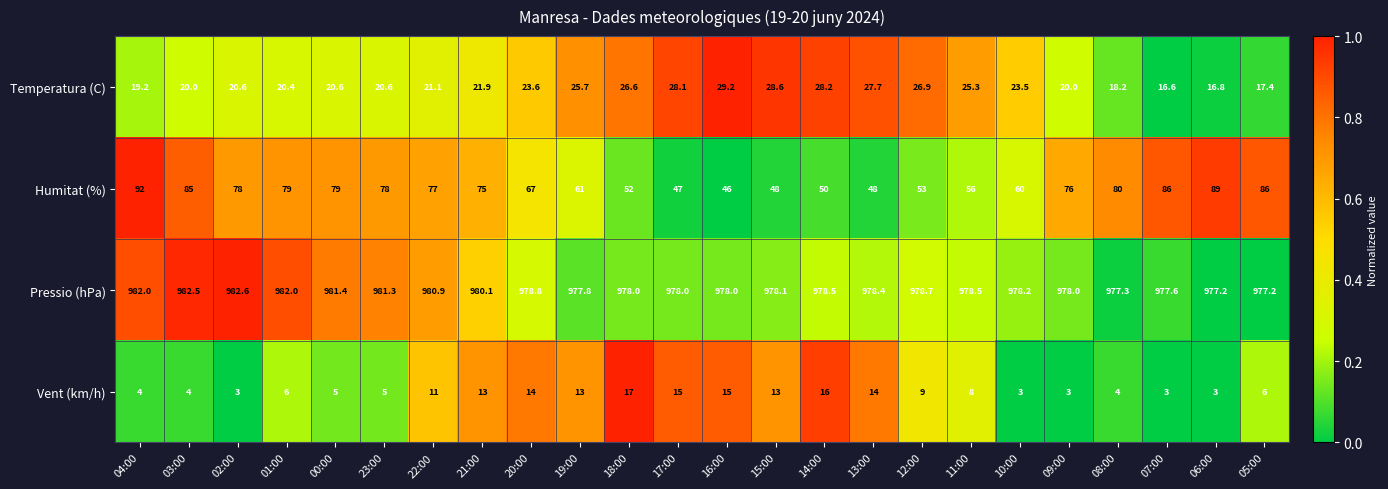

At which category is the sum across all series the highest?

04:00